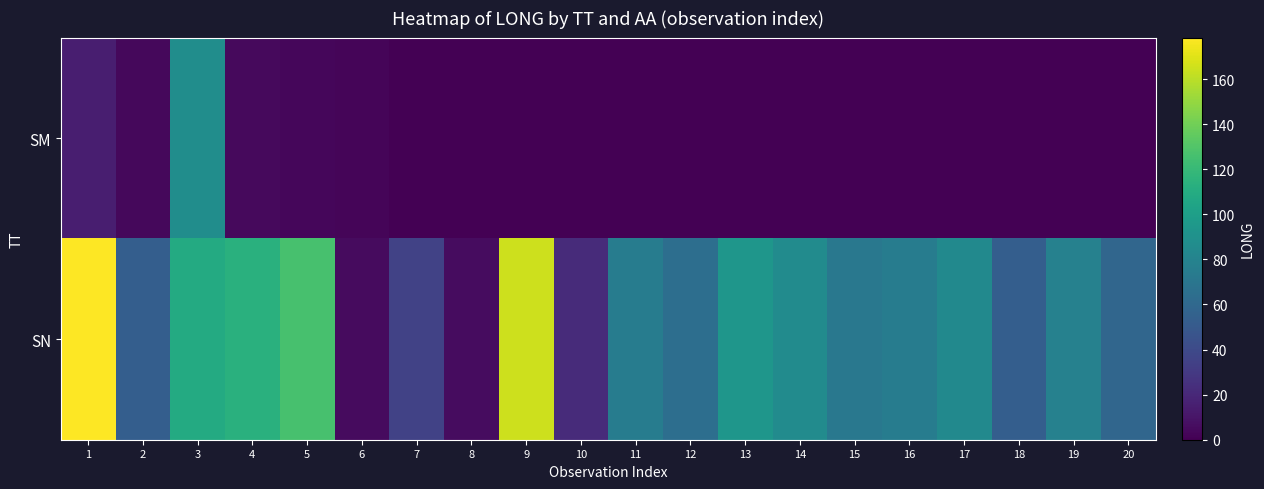

Reading left to right, extract all data points from this chart.

SM: 1=15.0	2=3.8	3=87.4	4=4.2	5=3.4	6=2.3	7=0.0	8=0.0	9=0.0	10=0.0	11=0.0	12=0.0	13=0.0	14=0.0	15=0.0	16=0.0	17=0.0	18=0.0	19=0.0	20=0.0
SN: 1=178.4	2=53.4	3=109.4	4=113.3	5=126.7	6=5.5	7=35.0	8=5.7	9=165.0	10=22.2	11=74.6	12=64.8	13=93.9	14=86.0	15=71.5	16=74.9	17=84.9	18=53.0	19=78.5	20=58.6